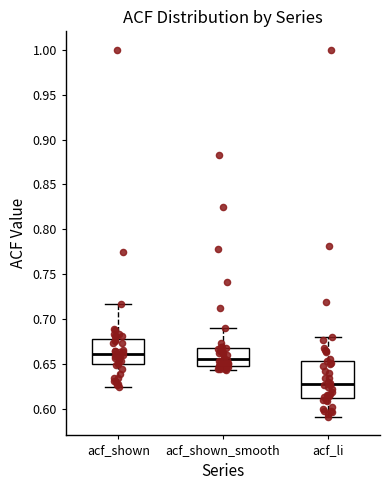

Where is the lower edge of the box for acf_shown_smooth on the y-axis? The values are not printed on the chart, so give them approximately, as read against the axis.

0.650